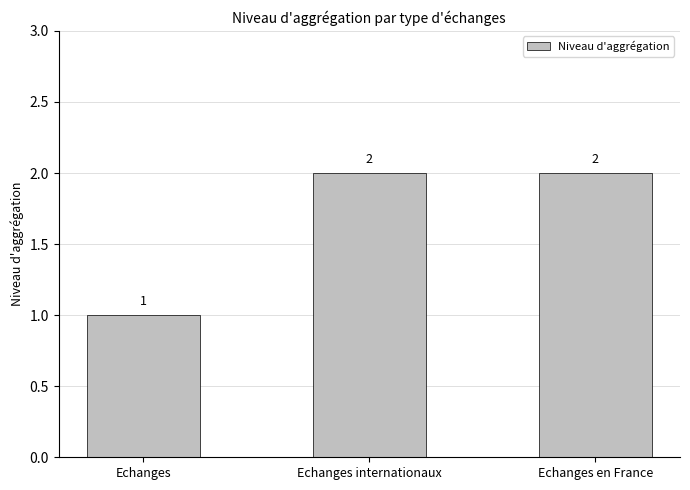

Which label corresponds to the smallest value in the chart?

Echanges